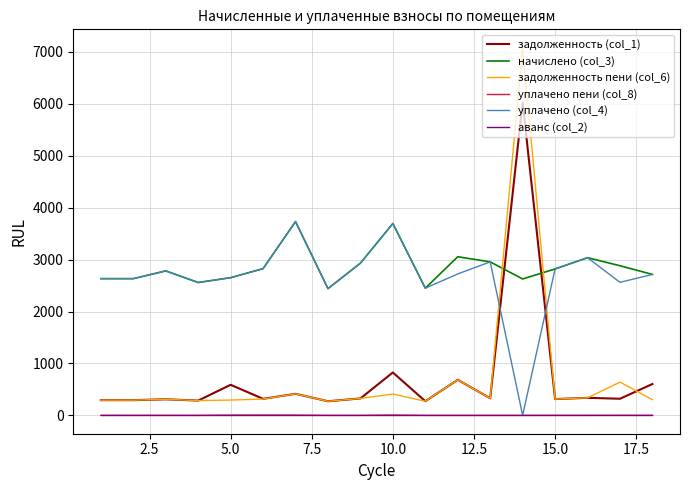

True or false: задолженность (col_1) and уплачено пени (col_8) cross at least once.

False